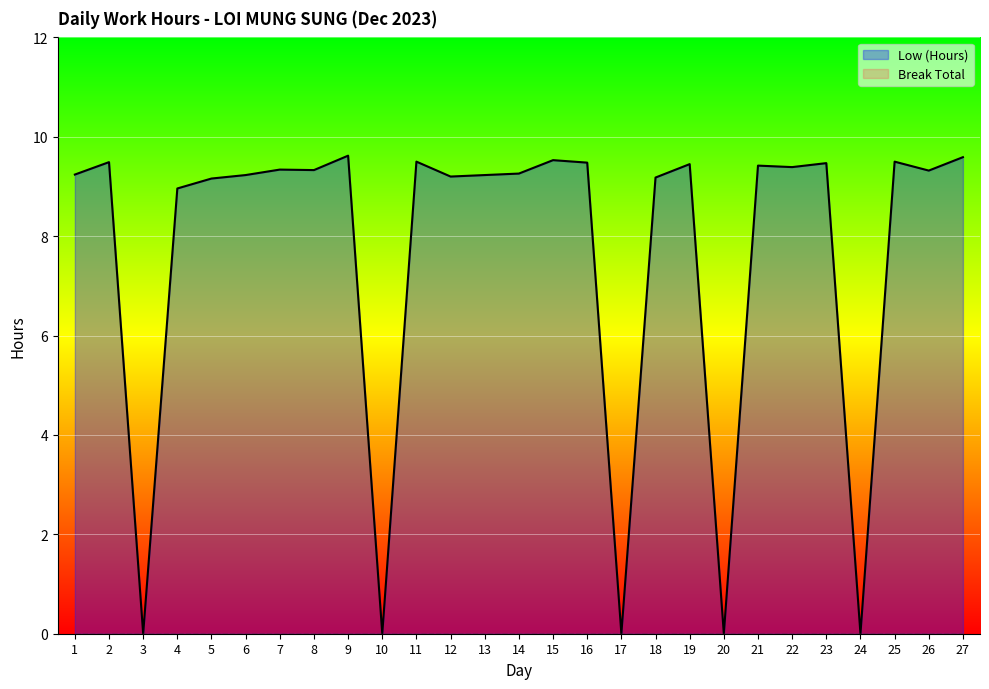

Reading left to right, extract all data points from this chart.

9.2	9.5	0.0	9.0	9.2	9.2	9.3	9.3	9.6	0.0	9.5	9.2	9.2	9.3	9.5	9.5	0.0	9.2	9.4	0.0	9.4	9.4	9.5	0.0	9.5	9.3	9.6